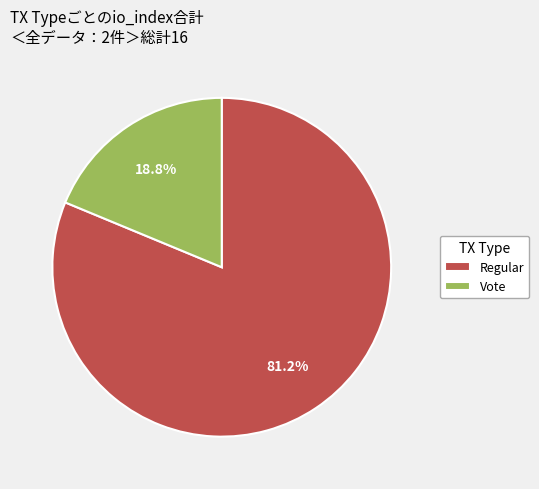

To the nearest percent, what portion does Vote represent?

19%